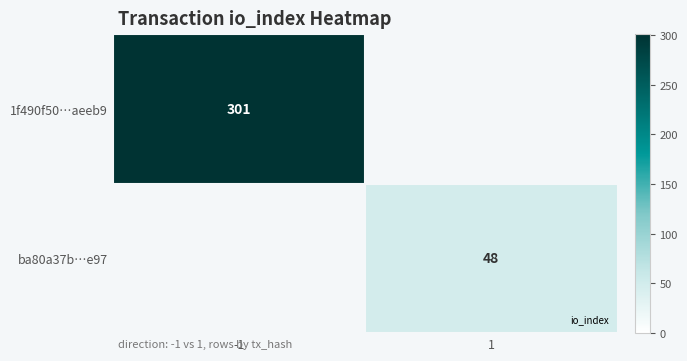

List the labels in order of 1f490f50…aeeb9 value, largest first.

-1, 1